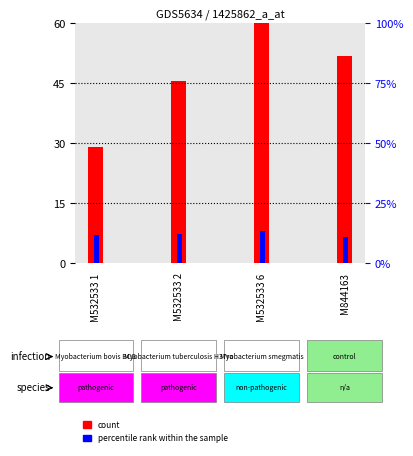

Which category has the lowest value in the percentile rank within the sample series?

M844163